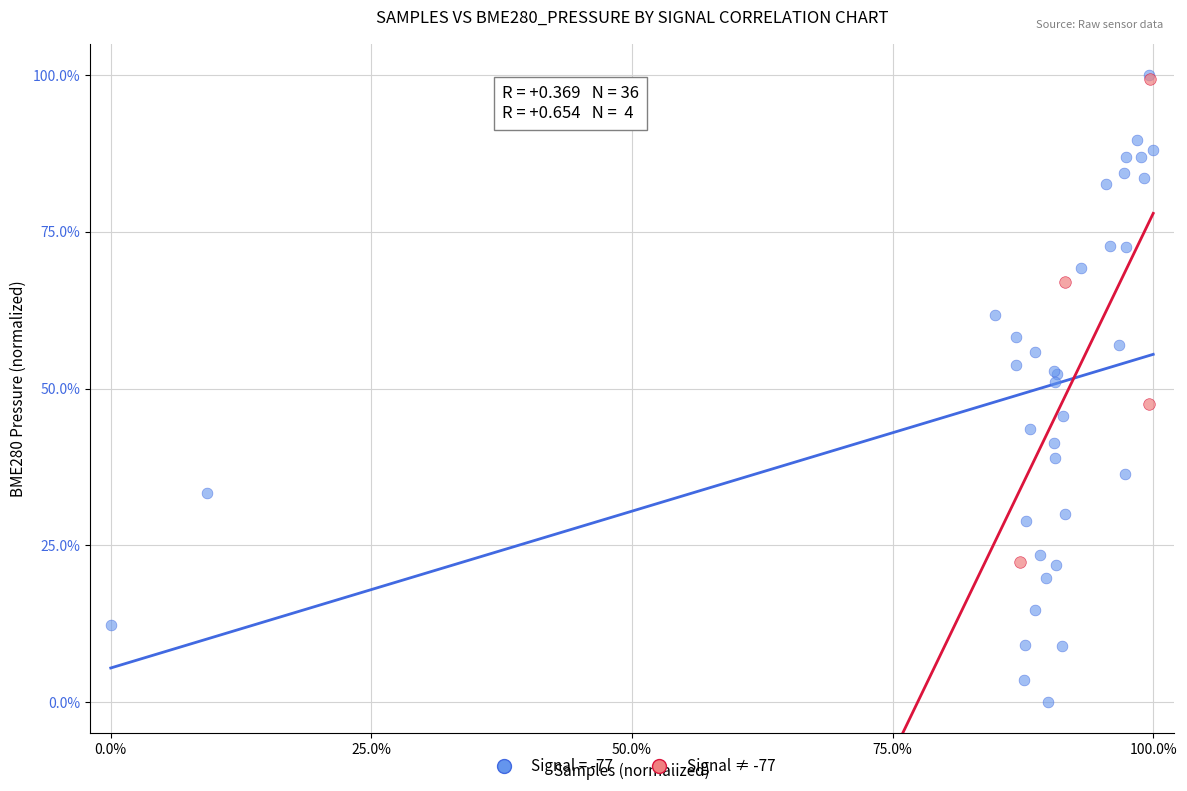

Which series has the widest spread of Y values?

Signal = -77